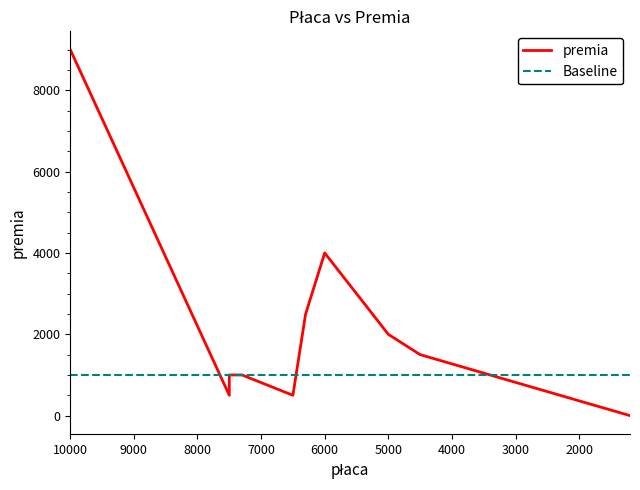

Reading left to right, extract all data points from this chart.

10000=9000	7500=500	7500=1000	7300=1000	6500=500	6300=2500	6000=4000	5000=2000	4500=1500	1200=0